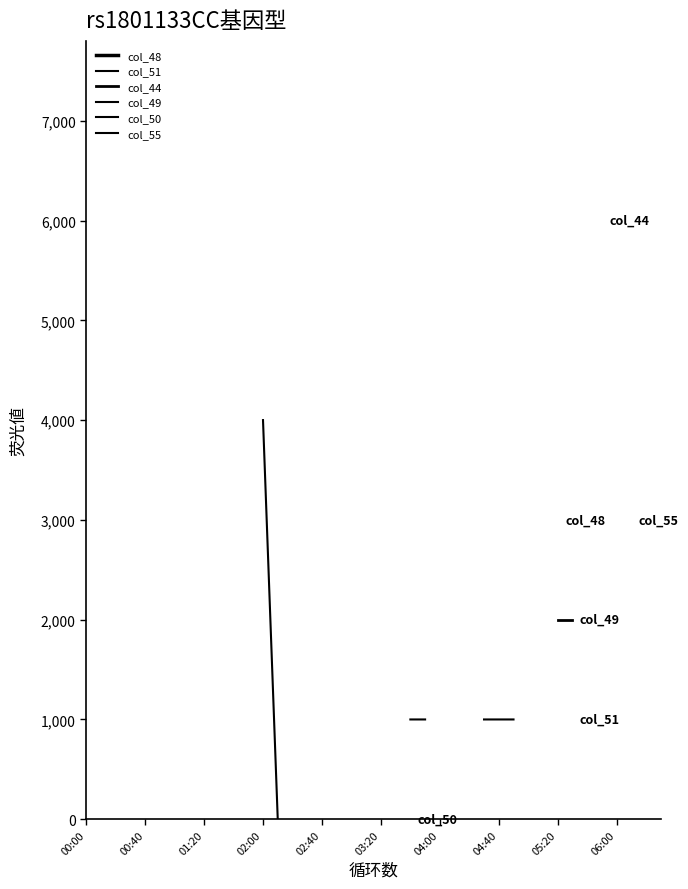

The col_50 series shows nan at 34. True or false?

False